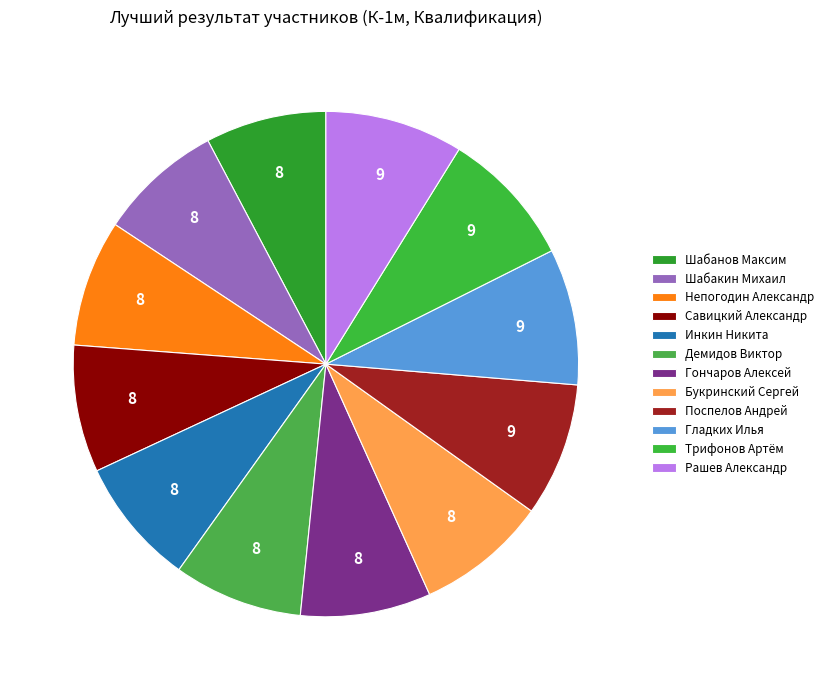

Does Рашев Александр account for over 50% of the chart?

No